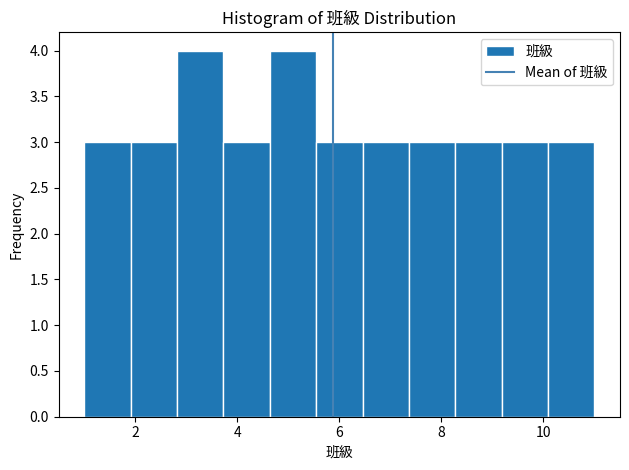

What is the height of the bar covering 1.0 to 2.0 on the x-axis? Neither the bar edges nor the heights are printed on the chart, so give them approximately, as read against the axes.

3